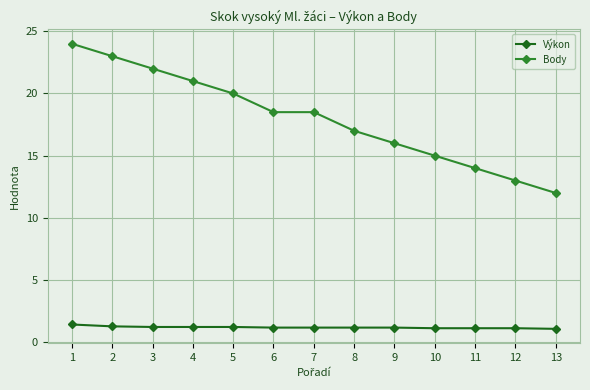

What is the difference between the maximum and second lowest values in the Body series?

11.0